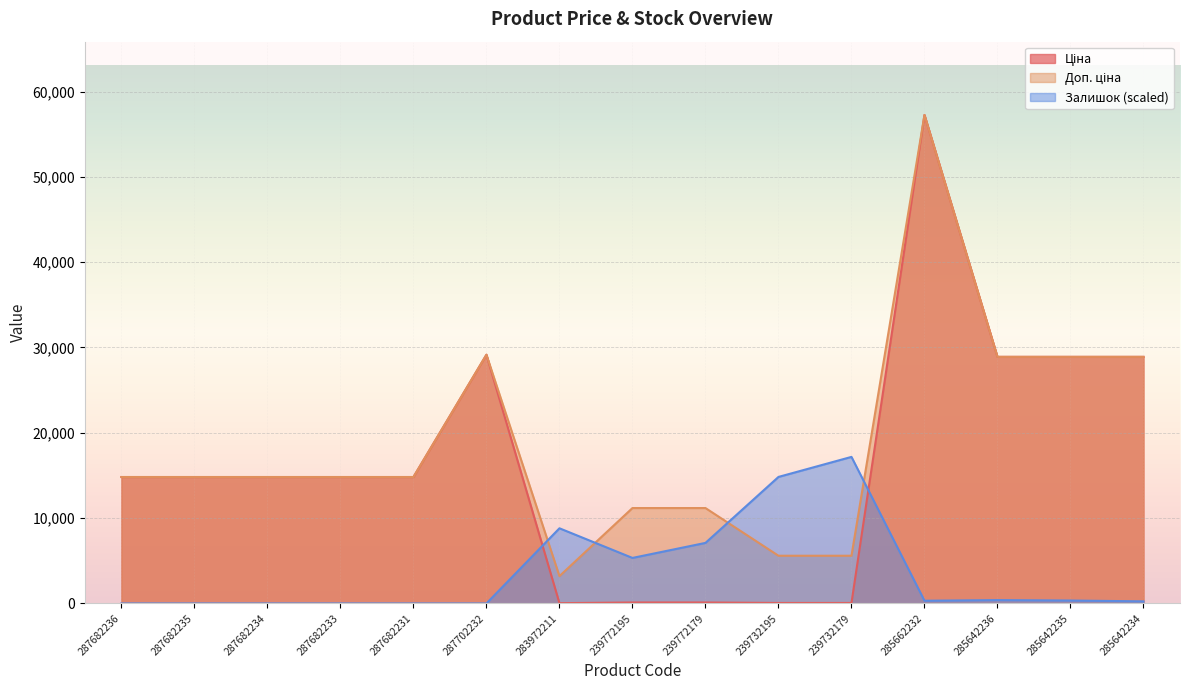

Count the number of categories in the chart.

15